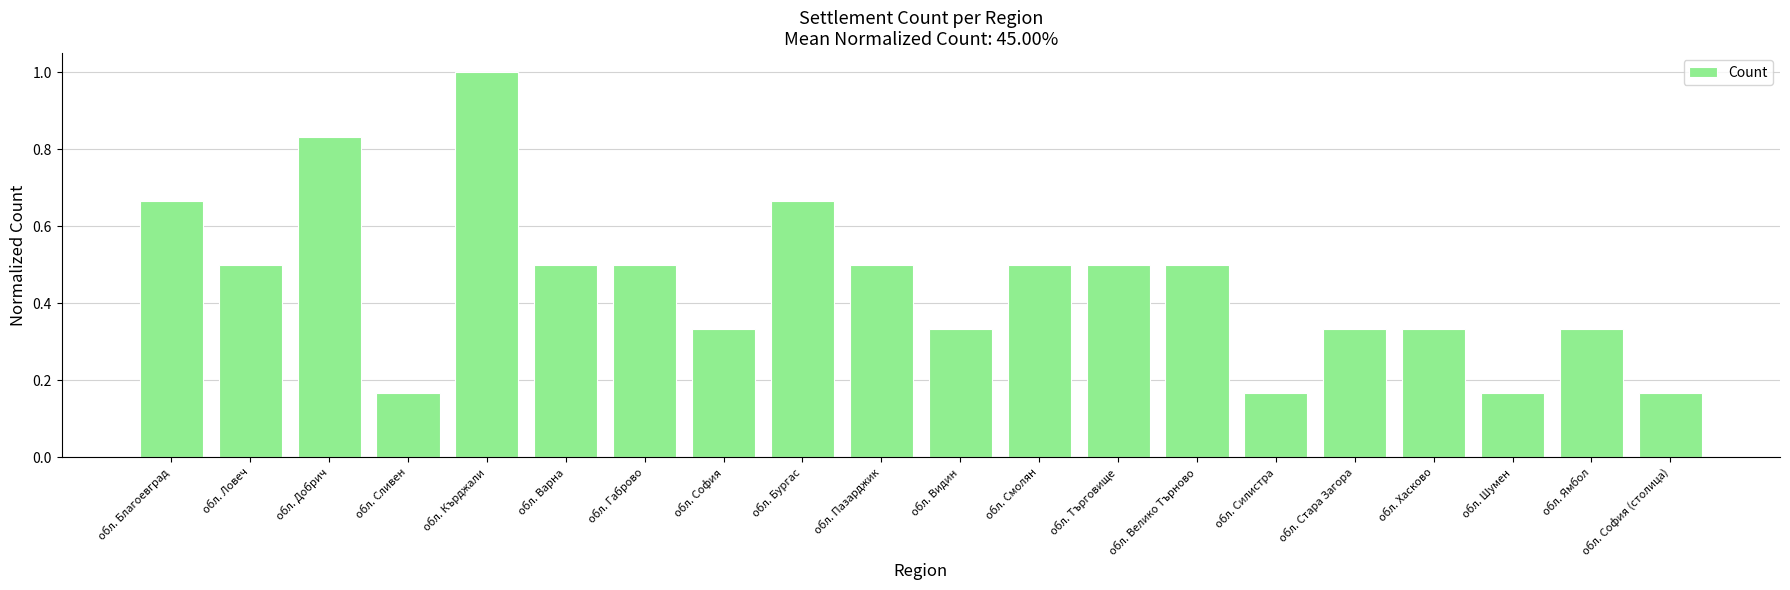

Is it true that the value at обл. София is 0.1?

False